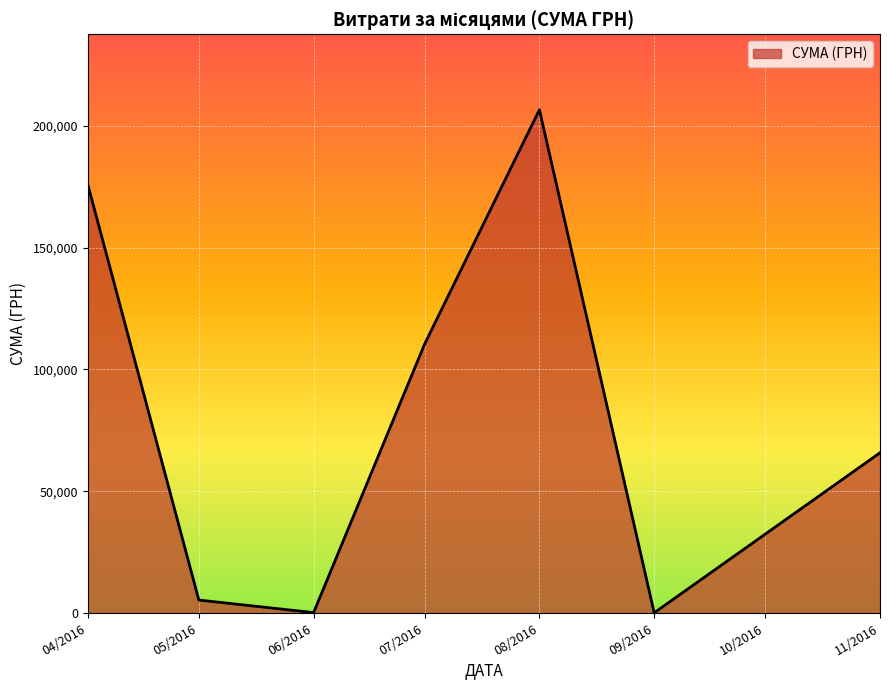

What is the difference between the maximum and minimum values?

206547.1